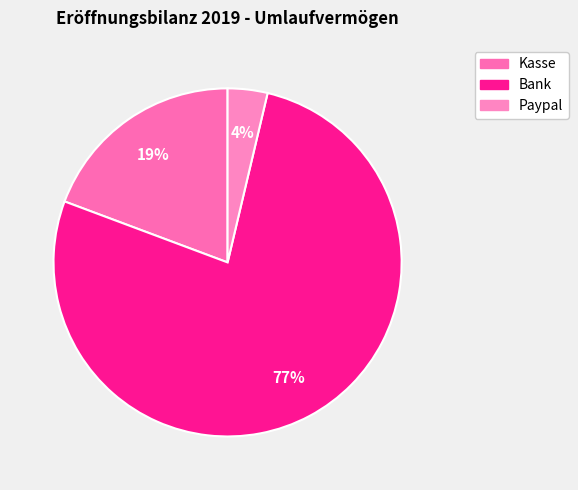

What is the smallest slice in the pie chart?

Paypal